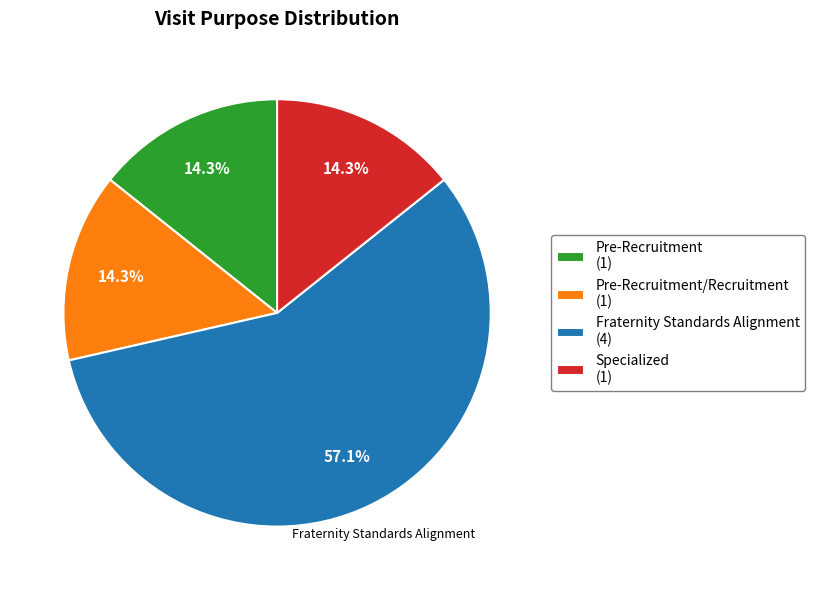

Does Pre-Recruitment/Recruitment (1) represent more than half of the total?

No